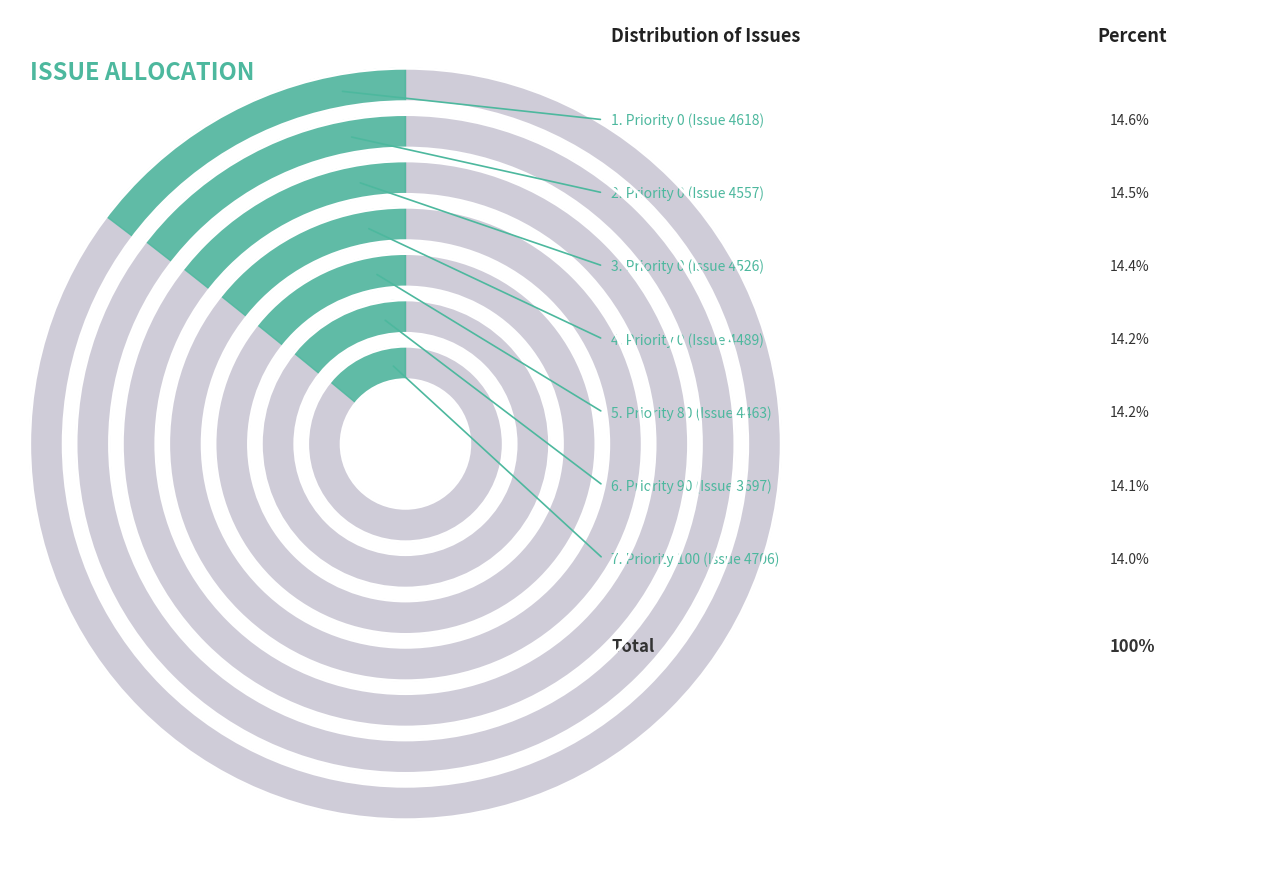

Does 0 account for over 50% of the chart?

No